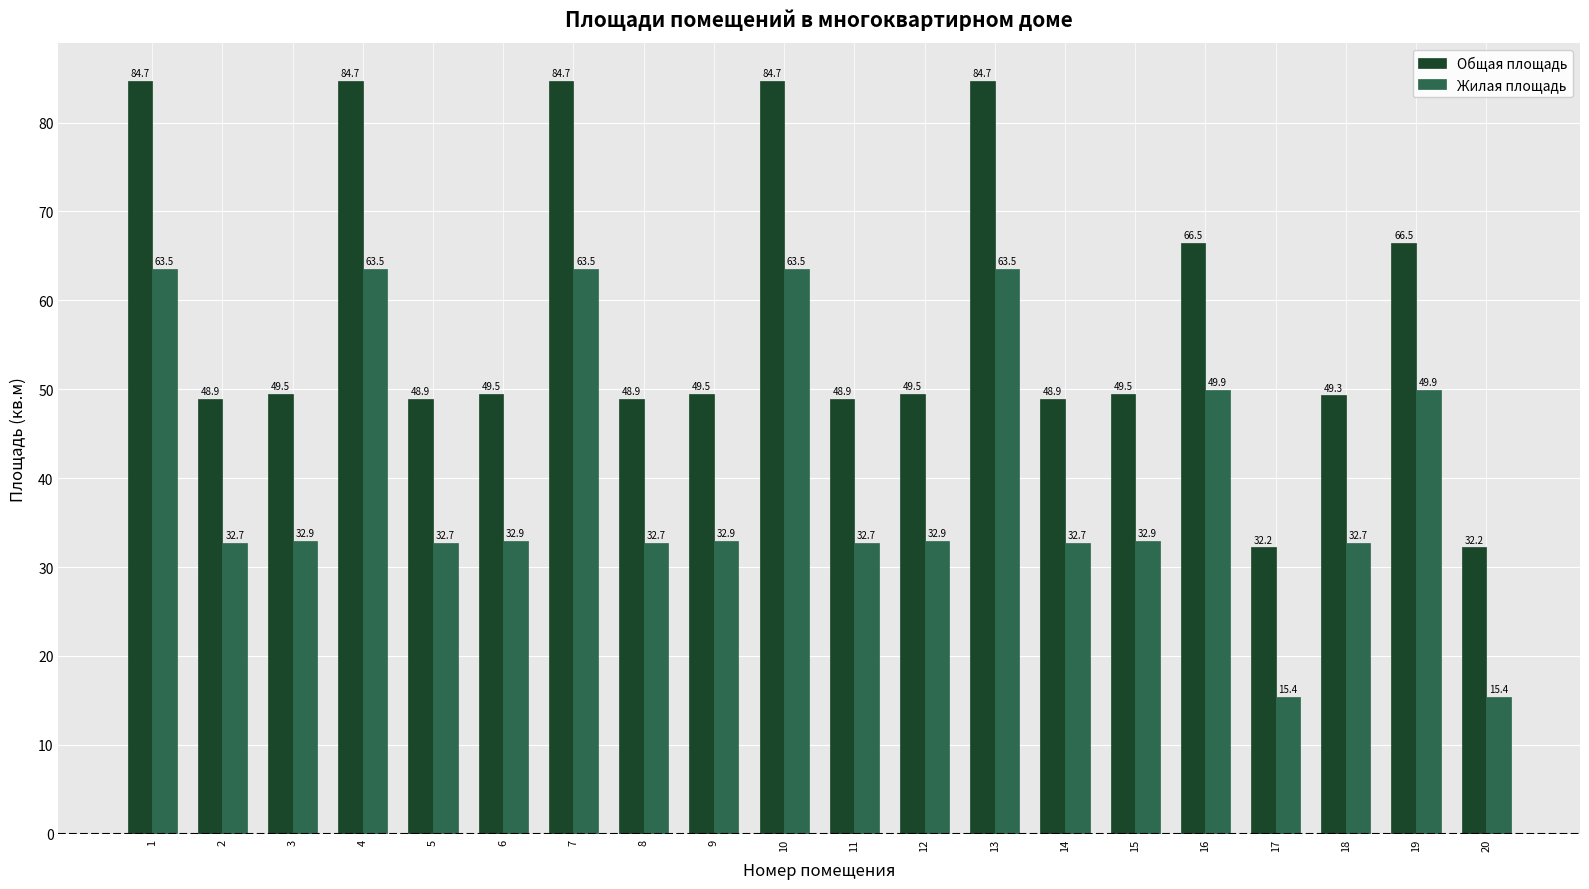

At 4, list the series in order from smallest to largest.

Жилая площадь, Общая площадь